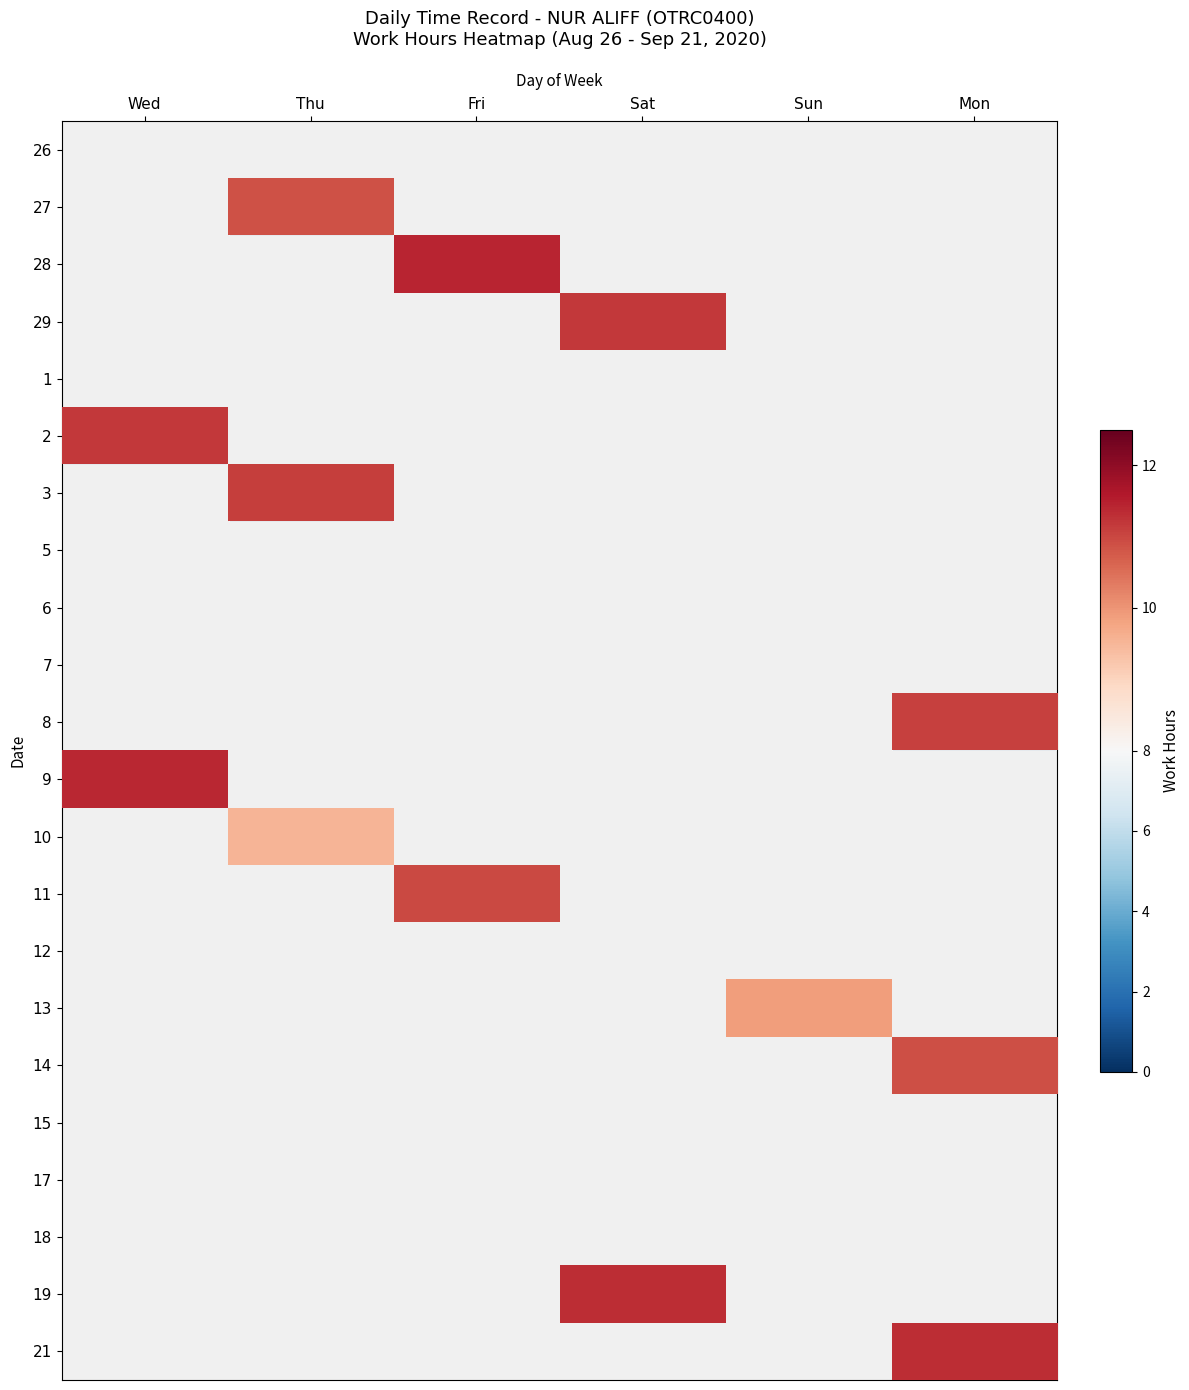

Which category has the highest value across all series?

Fri